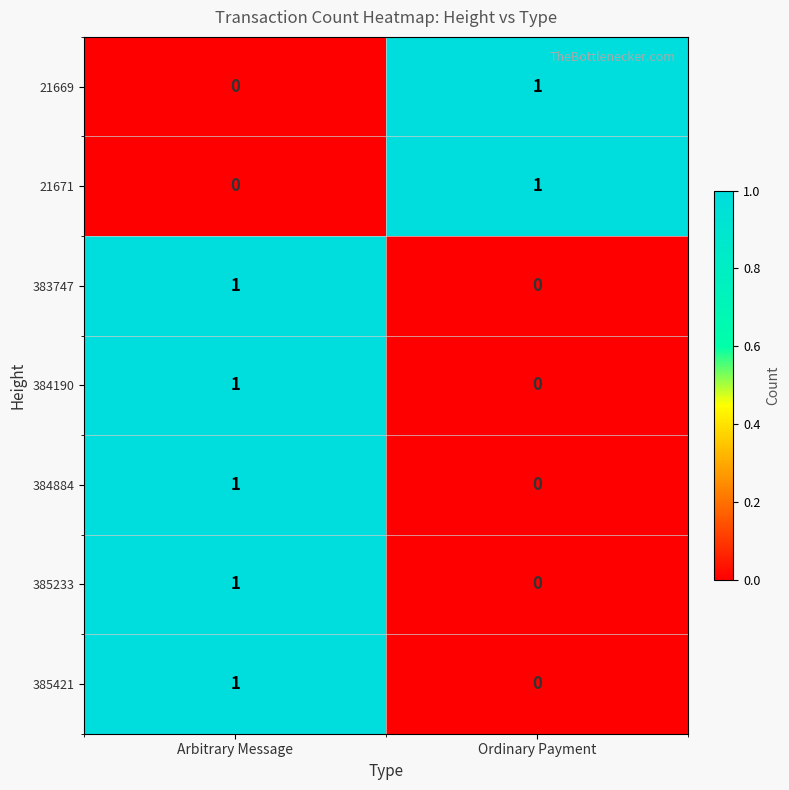

At which label does 384884 reach its peak?

Arbitrary Message